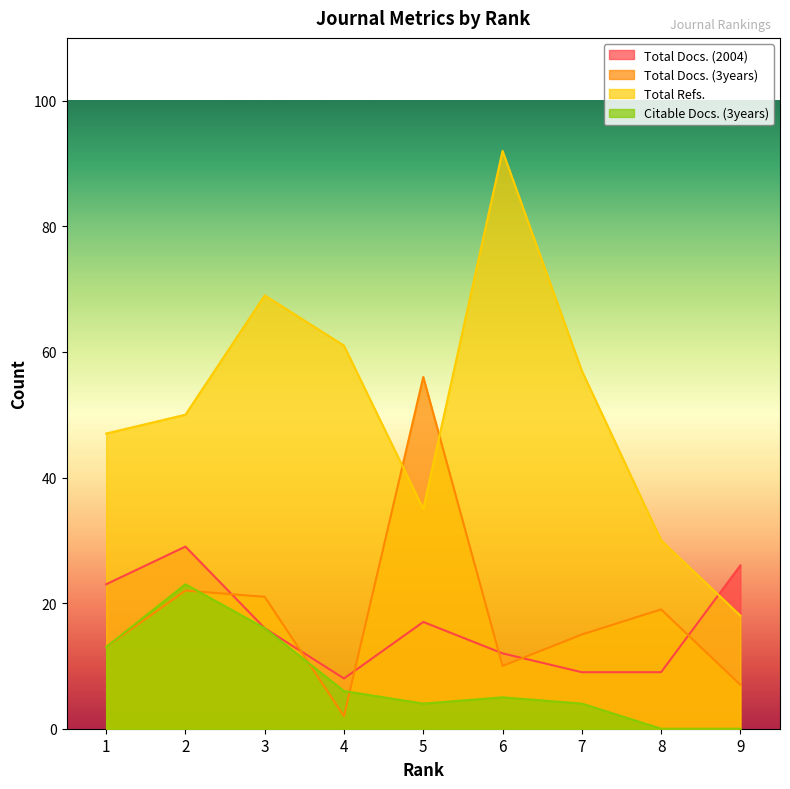

What is the value of the Total Docs. (3years) point at the 4th from the left?

2